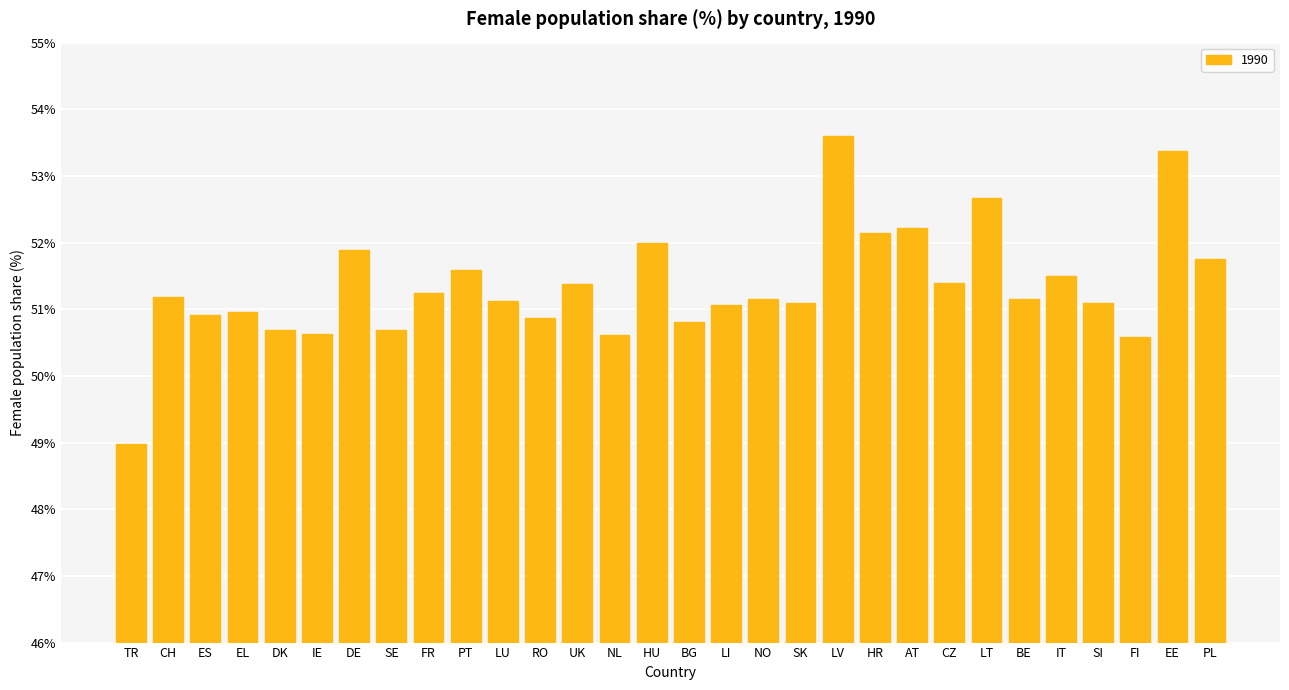

What is the minimum value shown in the chart?

49.0